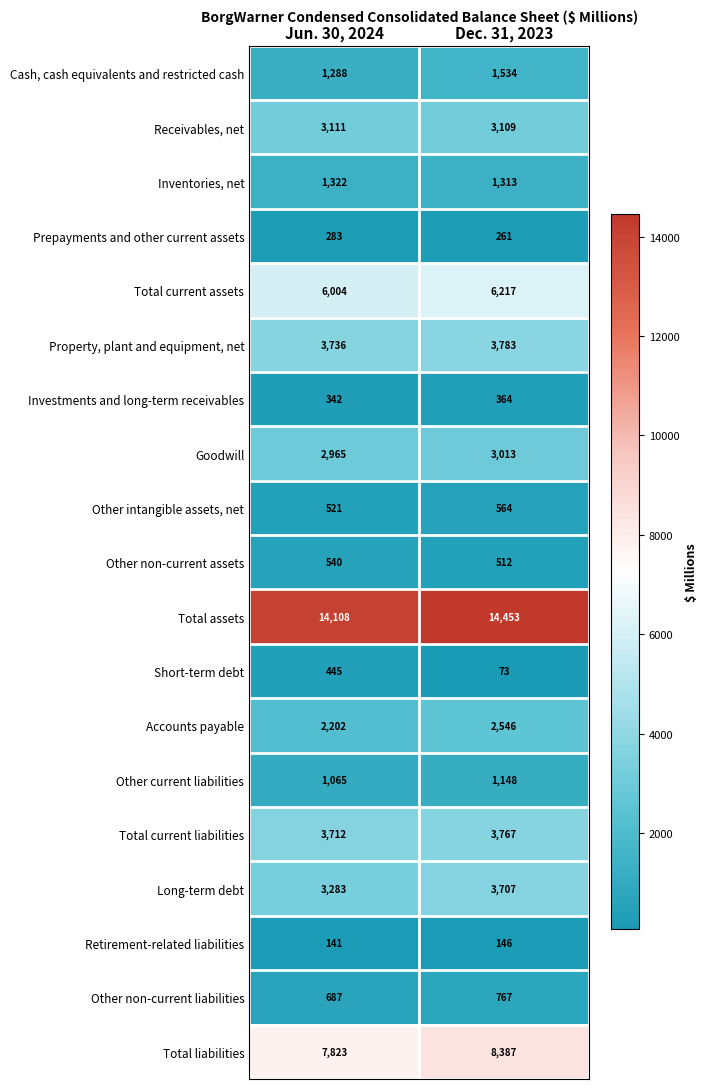

At Jun. 30, 2024, list the series in order from largest to smallest.

Total assets, Total liabilities, Total current assets, Property, plant and equipment, net, Total current liabilities, Long-term debt, Receivables, net, Goodwill, Accounts payable, Inventories, net, Cash, cash equivalents and restricted cash, Other current liabilities, Other non-current liabilities, Other non-current assets, Other intangible assets, net, Short-term debt, Investments and long-term receivables, Prepayments and other current assets, Retirement-related liabilities